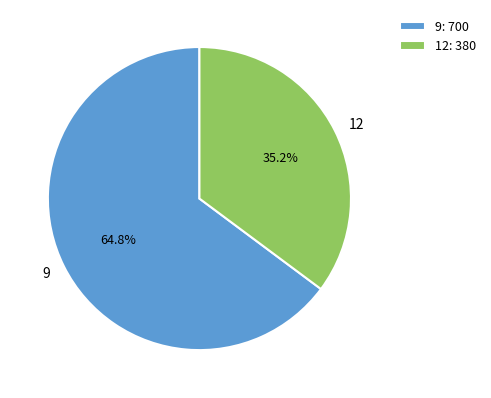

Which has a higher value, 12 or 9?

9